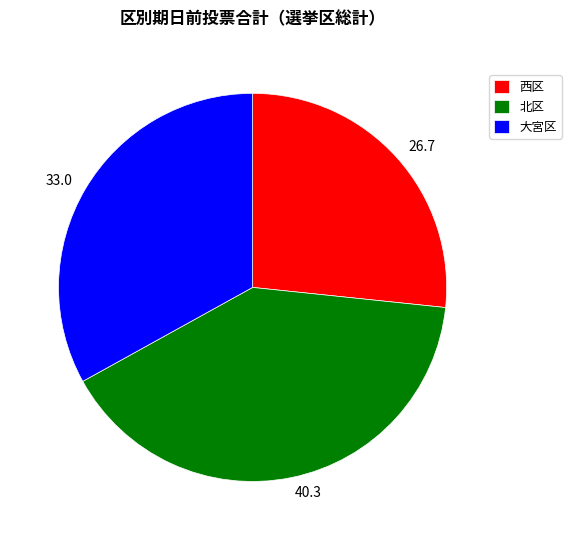

Is the sum of 大宮区 and 北区 greater than half?

Yes